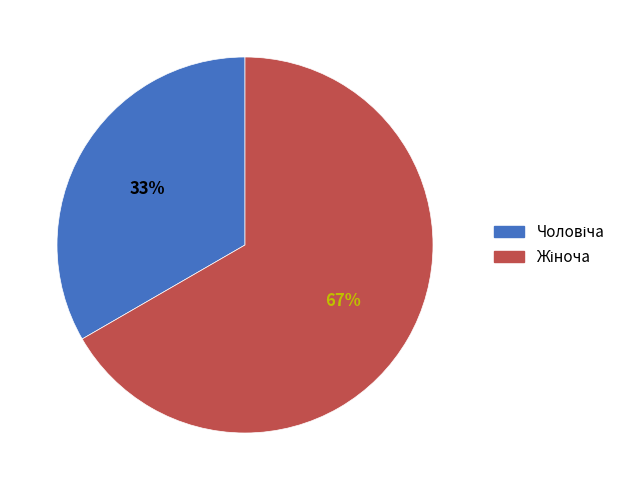

Is there any slice that represents more than half of the pie?

Yes